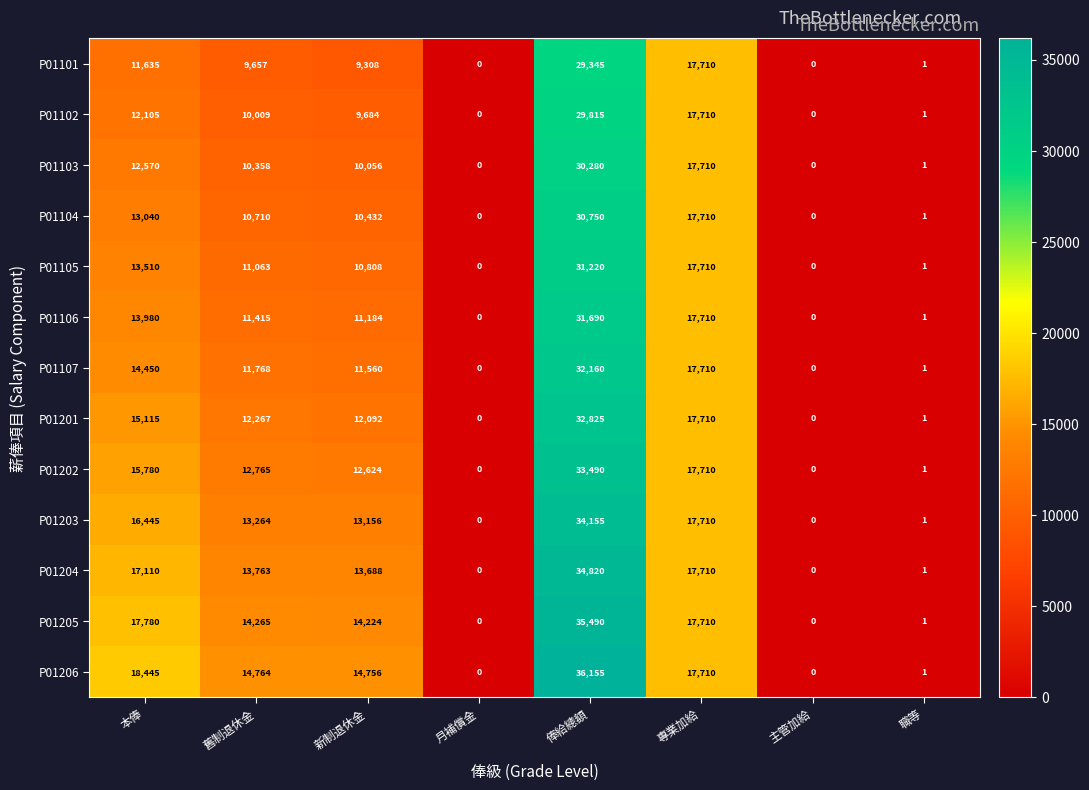

At 舊制退休金, list the series in order from largest to smallest.

P01206, P01205, P01204, P01203, P01202, P01201, P01107, P01106, P01105, P01104, P01103, P01102, P01101